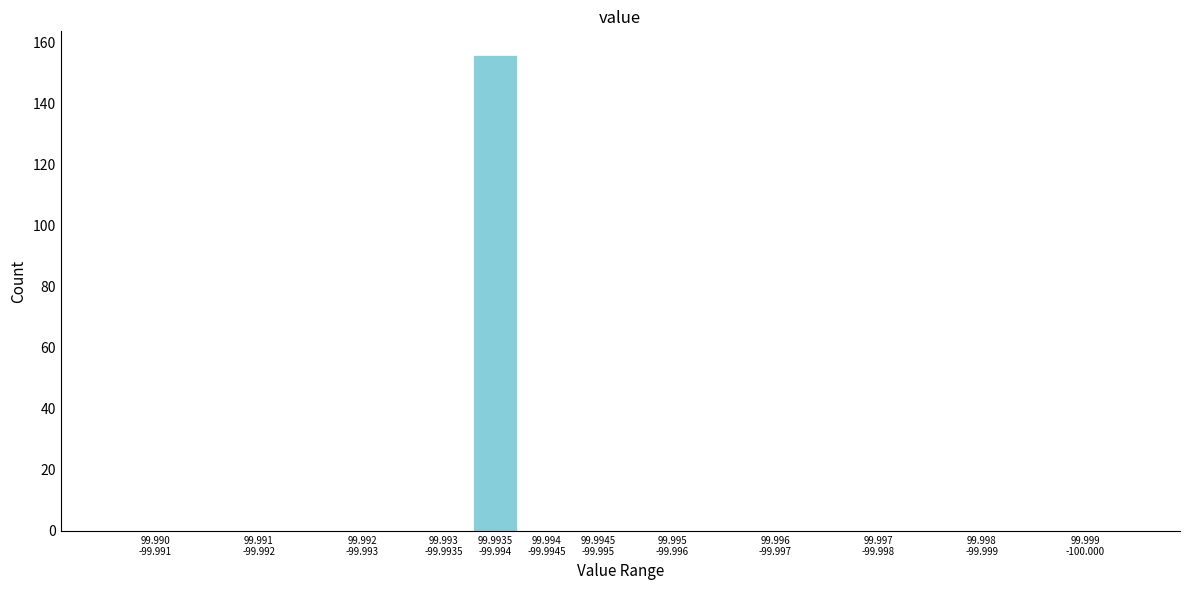

What is the greatest value displayed?

156